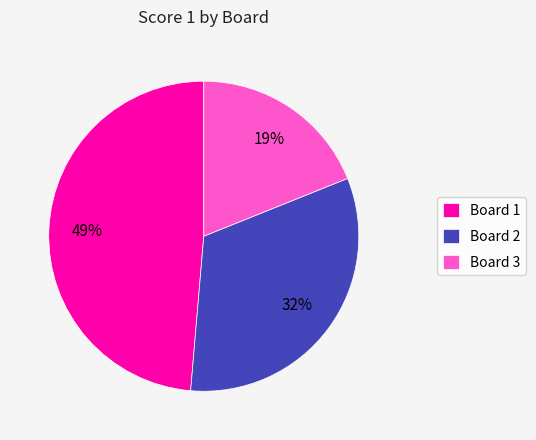

Do Board 1 and Board 3 together represent more than half of the pie?

Yes